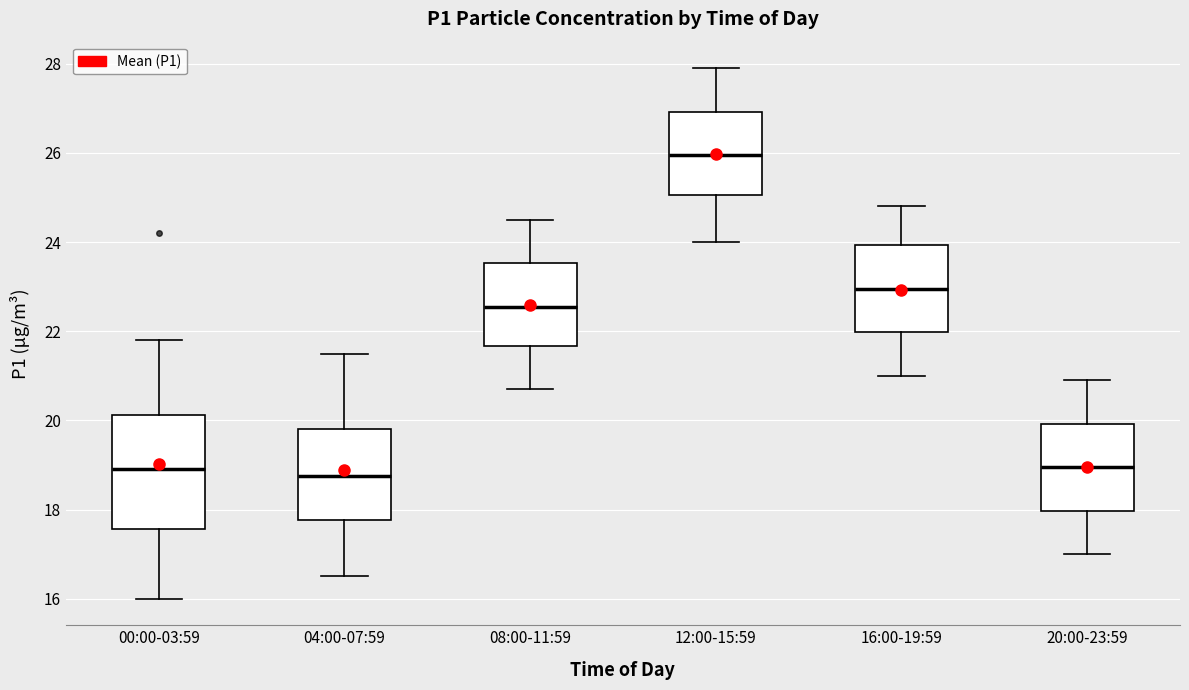

Reading left to right, read every box against the y-axis: the position of its median line, the range the box covers, and the ends of its whiskers. The values are not printed on the chart, so give them approximately, as read against the axis.

00:00-03:59: median 19.0, box 17.6 to 20.2, whiskers 16.0 to 21.8
04:00-07:59: median 18.8, box 17.8 to 19.8, whiskers 16.6 to 21.6
08:00-11:59: median 22.6, box 21.6 to 23.6, whiskers 20.8 to 24.6
12:00-15:59: median 26.0, box 25.0 to 27.0, whiskers 24.0 to 28.0
16:00-19:59: median 23.0, box 22.0 to 24.0, whiskers 21.0 to 24.8
20:00-23:59: median 19.0, box 18.0 to 20.0, whiskers 17.0 to 21.0